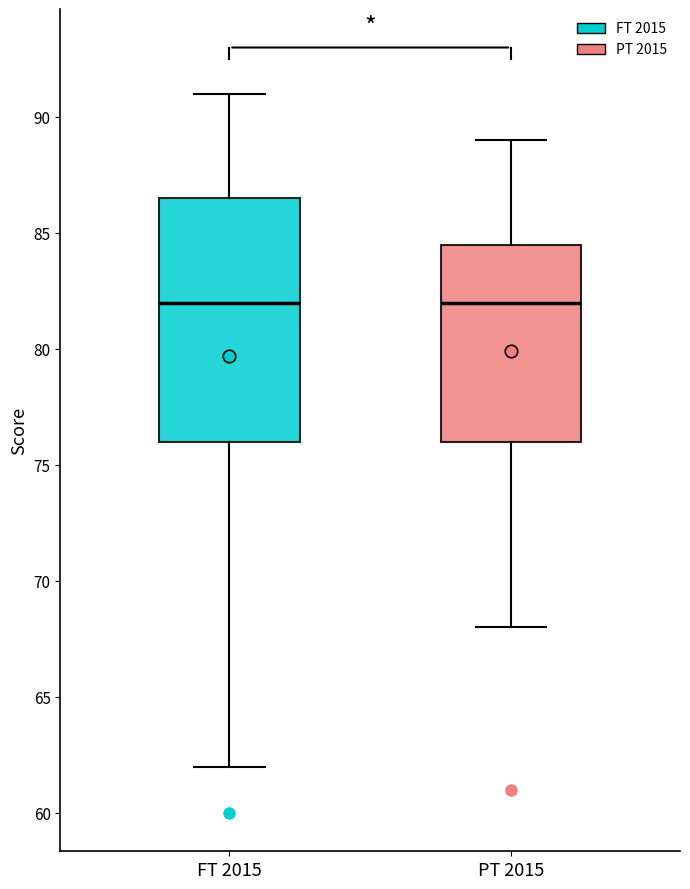

Where does the median line of the box for PT 2015 sit on the y-axis? The values are not printed on the chart, so give them approximately, as read against the axis.

82.0